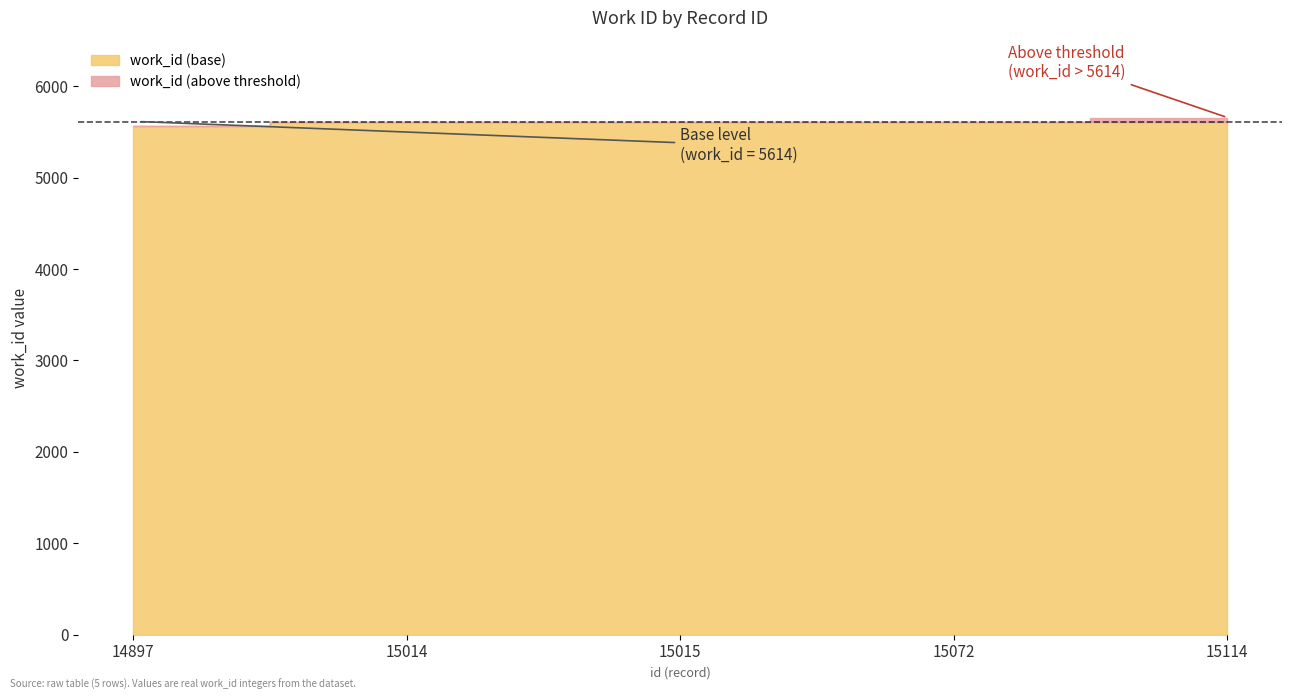

True or false: the data shows 3185 at 15114.

False